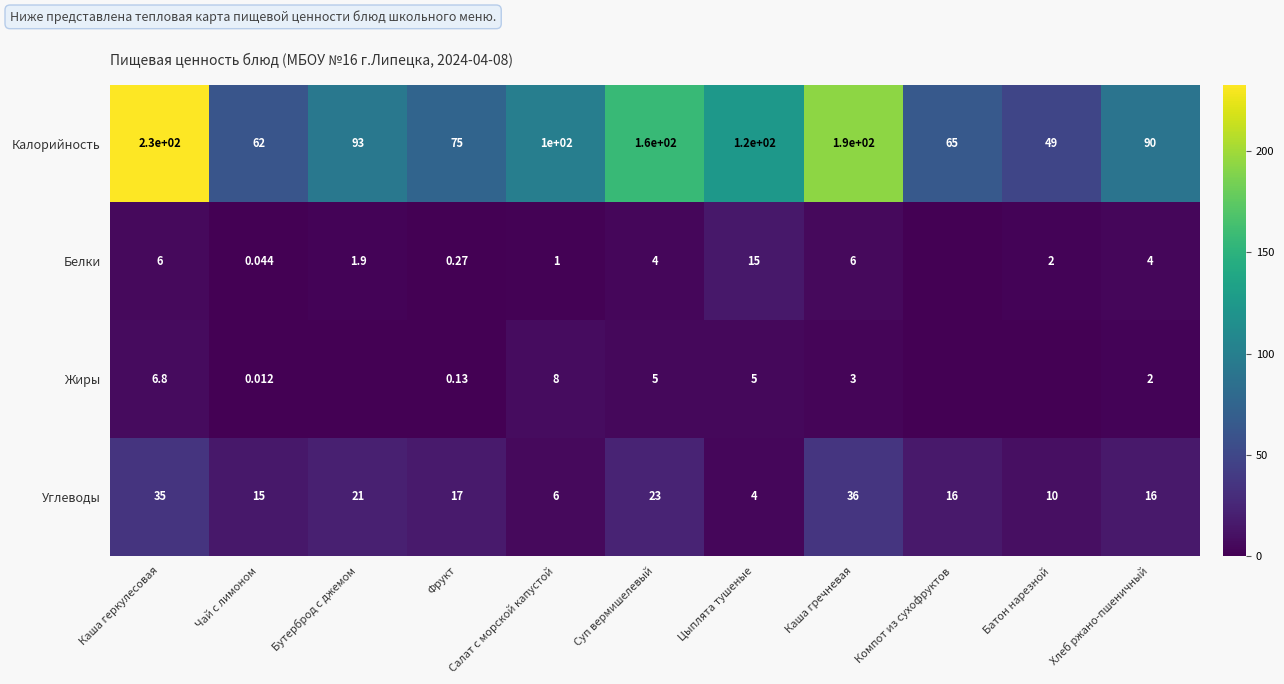

At which label does Калорийность reach its peak?

Каша геркулесовая